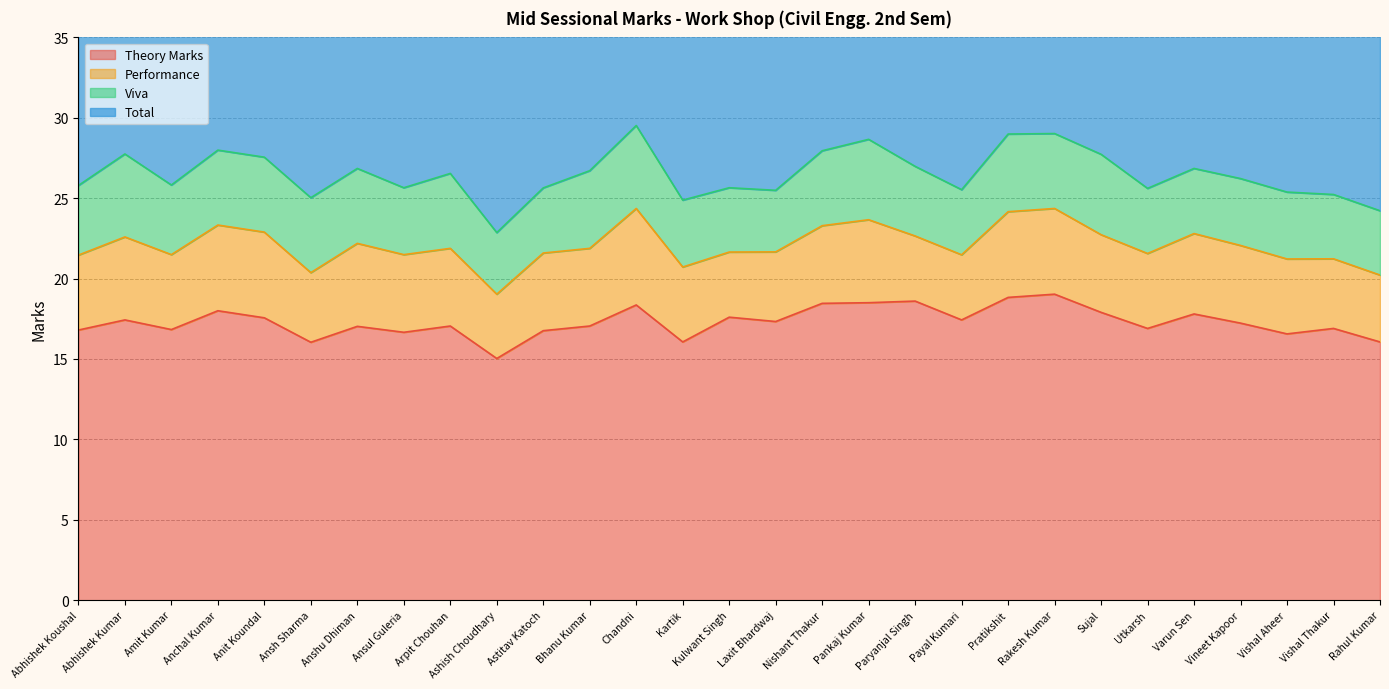

At which label does Theory Marks reach its minimum?

Ashish Choudhary